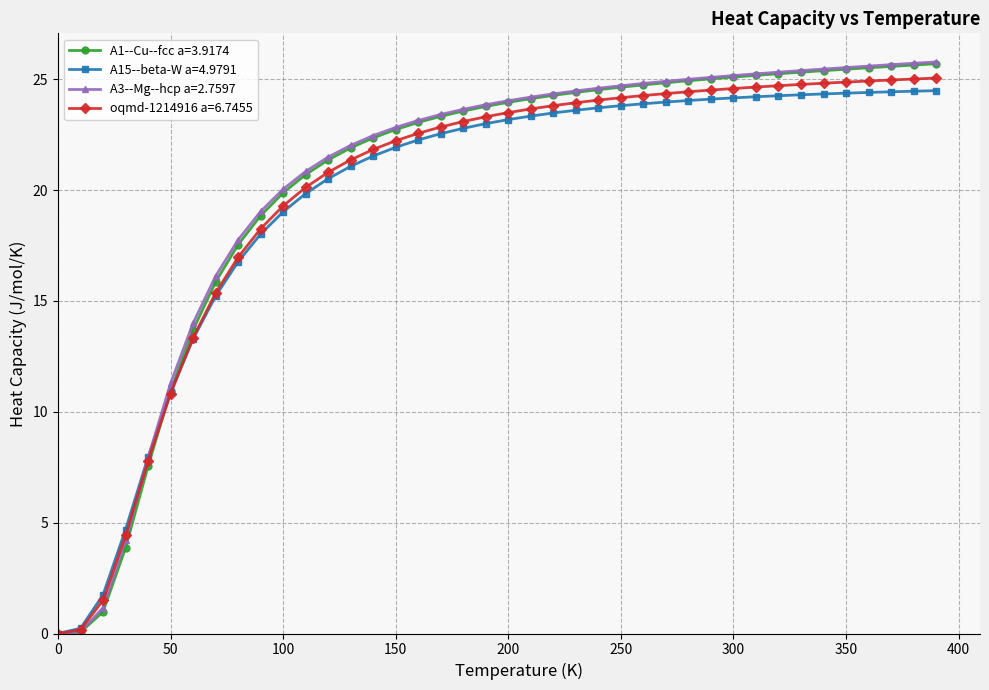

What is the value of the A1--Cu--fcc a=3.9174 point at the 38th from the left?

25.6